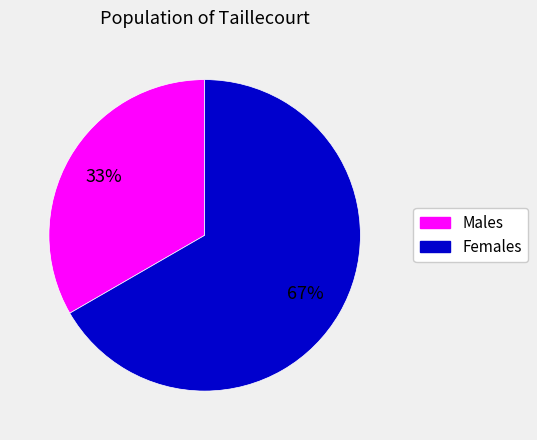

Is there a majority slice in this chart?

Yes